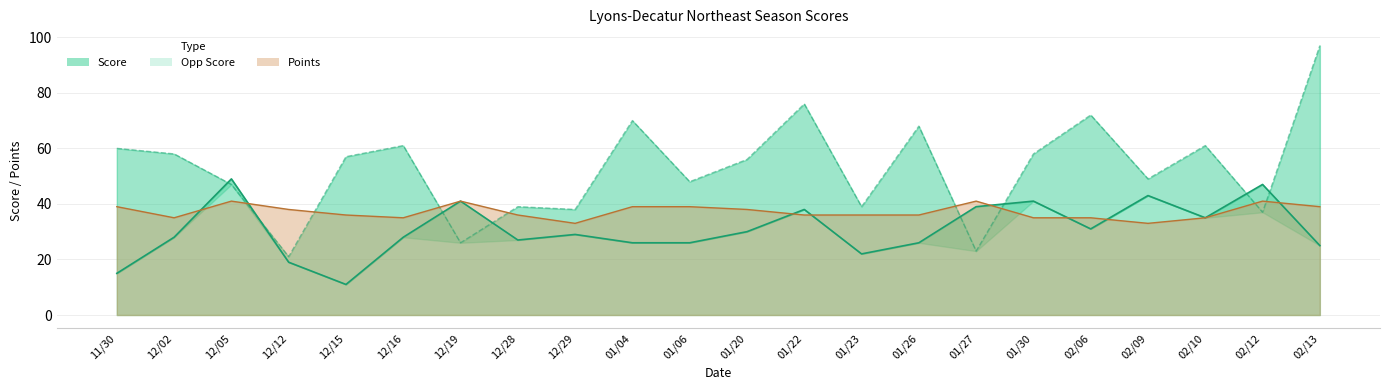

What is the difference between the maximum and minimum values in the Score series?

38